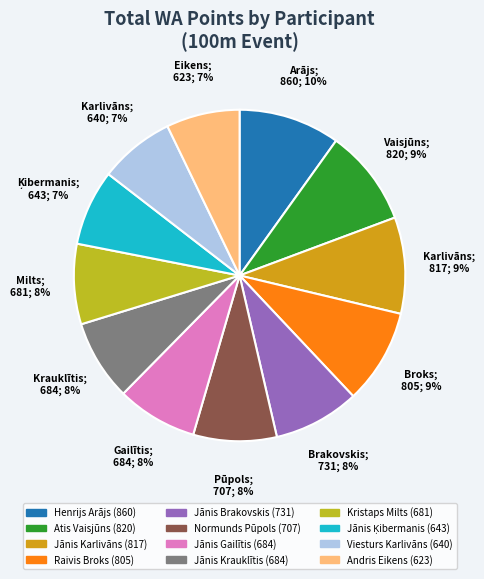

Between Normunds Pūpols and Henrijs Arājs, which is larger?

Henrijs Arājs